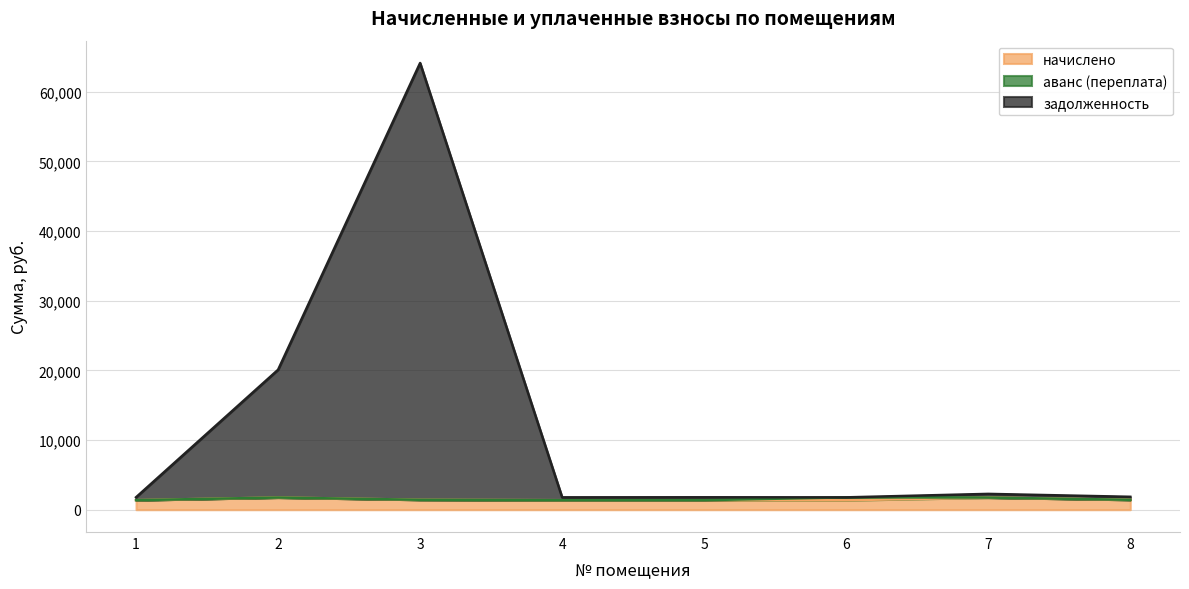

Is the value of начислено at 4 greater than the value of задолженность at 3?

No